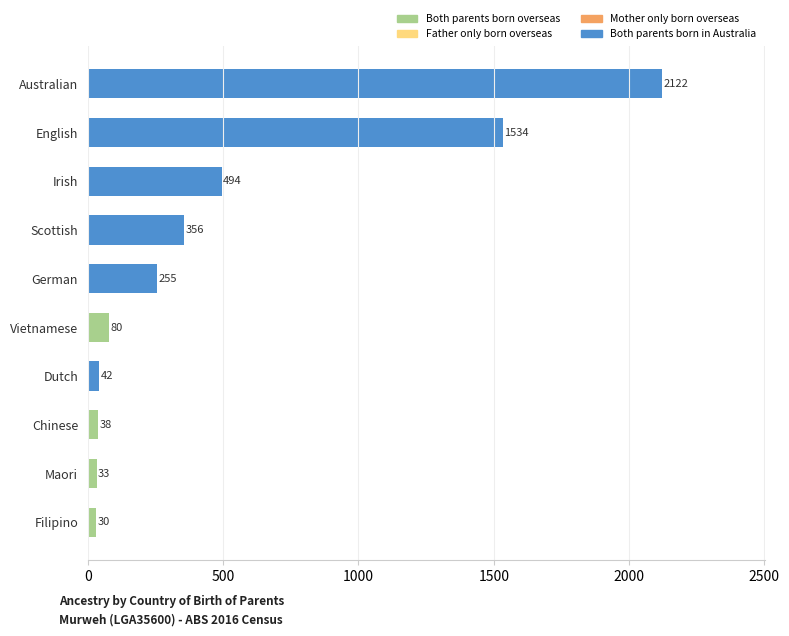

Rank the categories by value from highest to lowest.

Australian, English, Irish, Scottish, German, Vietnamese, Dutch, Chinese, Maori, Filipino